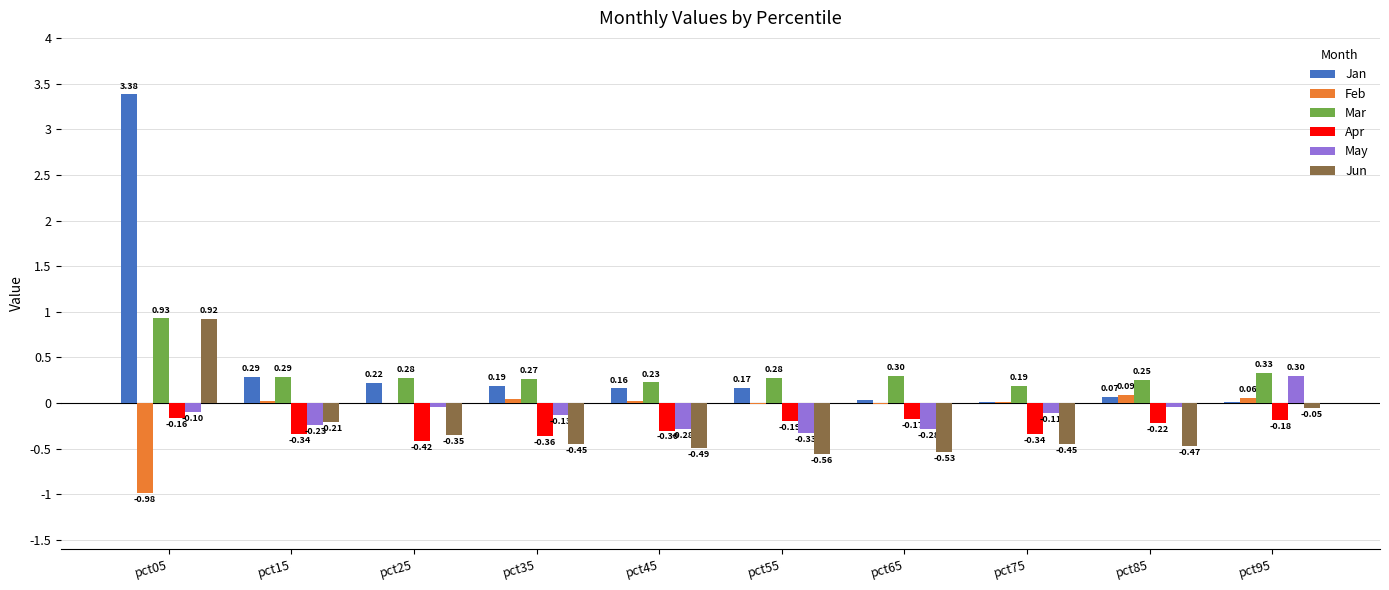

Between pct25 and pct55, which series saw the biggest shift?

May